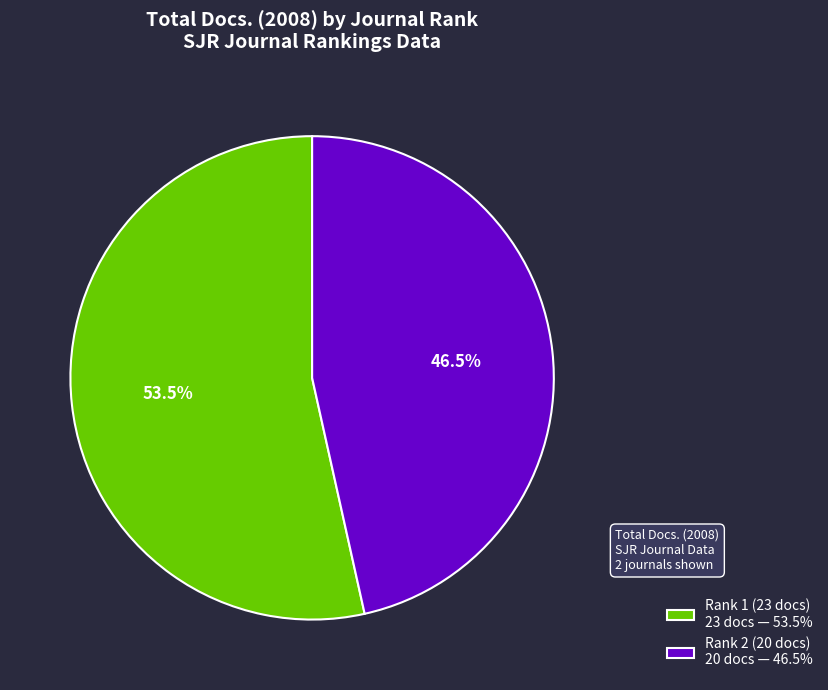

What is the majority slice?

Rank 1 (23 docs) 23 docs — 53.5%